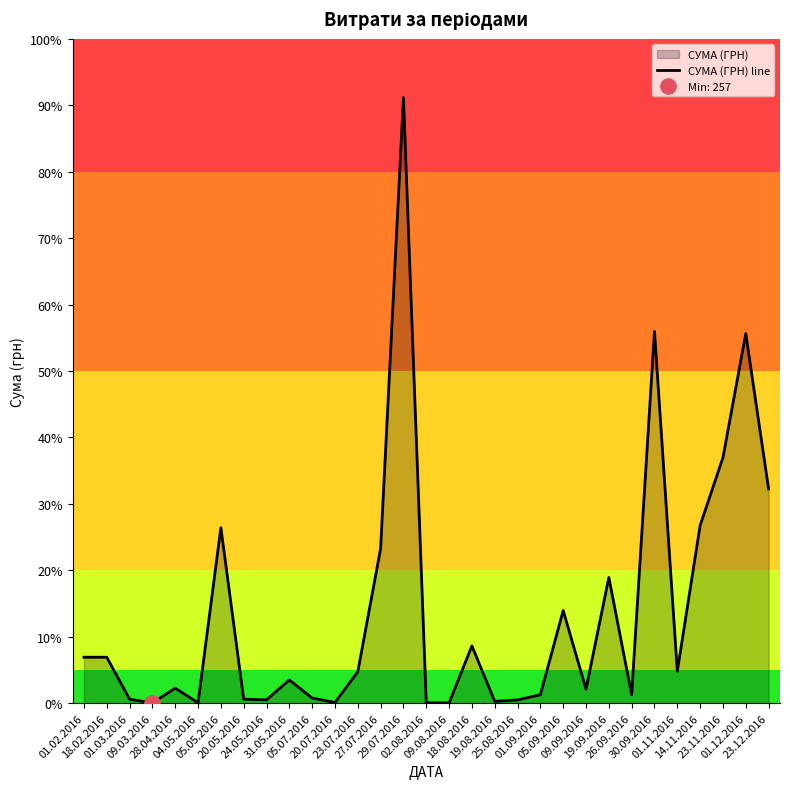

What is the value of the 16th point from the left?

351.5